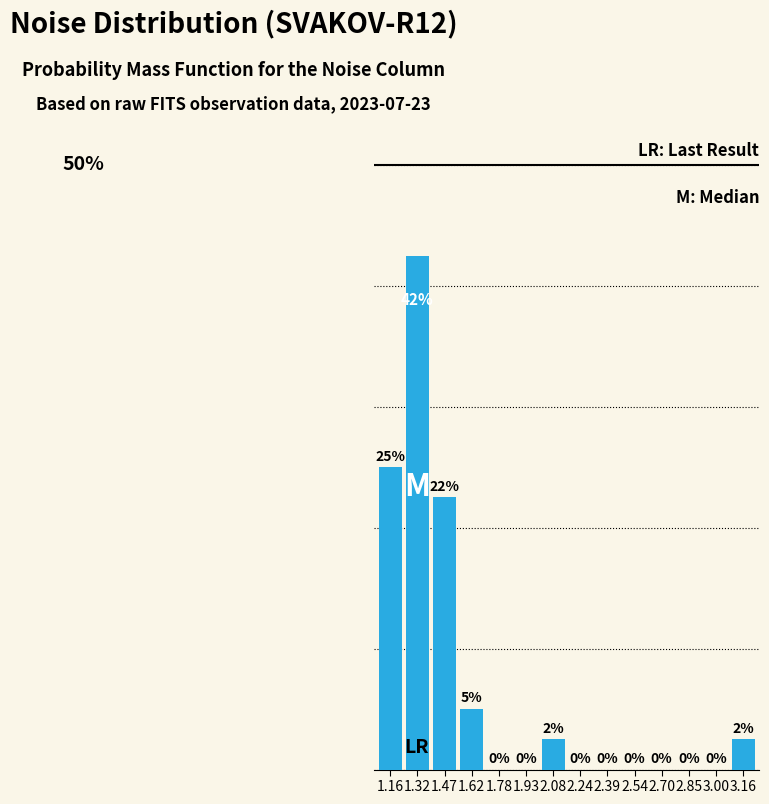

Are the bars horizontal?

No